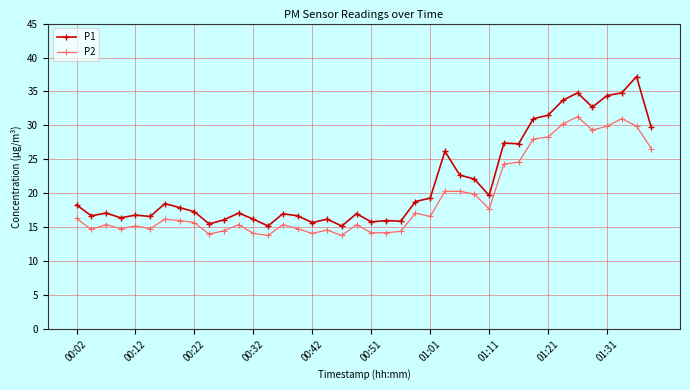

What is the value of the P1 point at the 29th from the left?

19.7